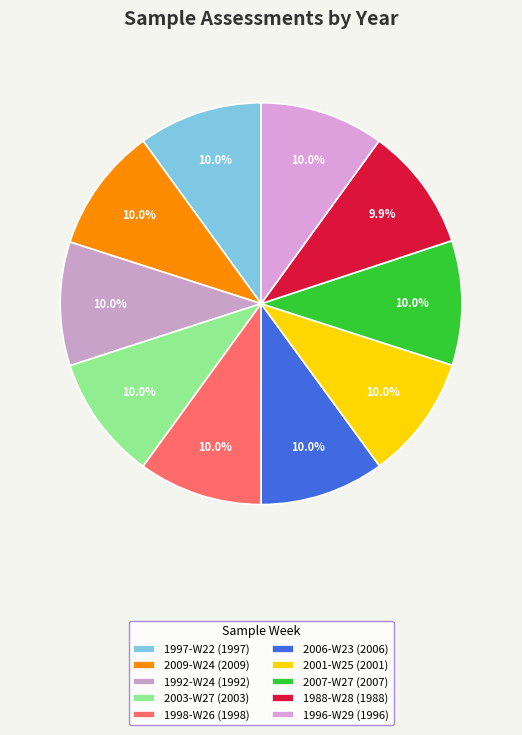

Does 1988-W28 account for over 50% of the chart?

No